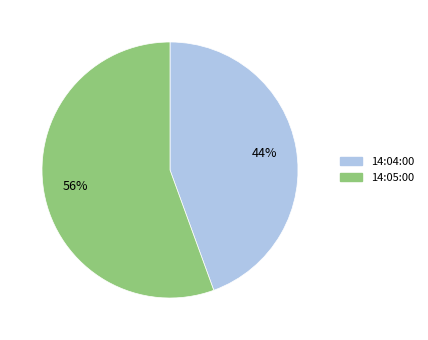

What is the smallest slice in the pie chart?

14:04:00